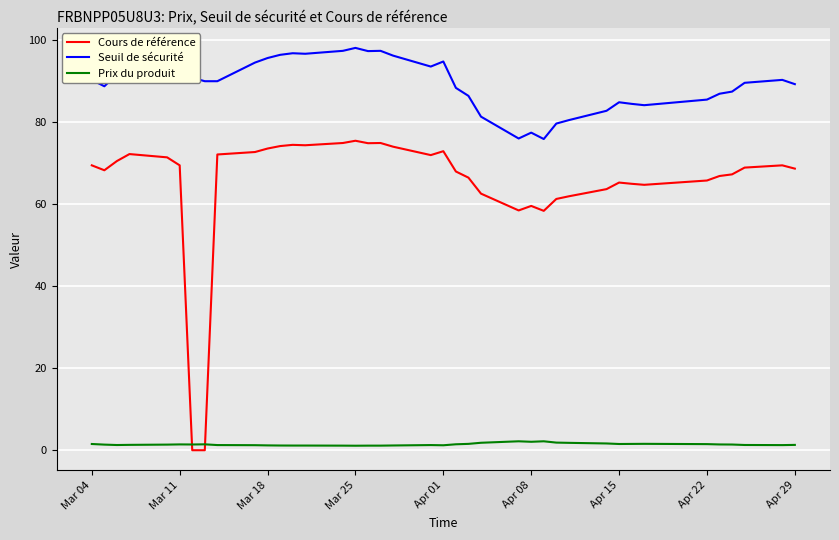

Rank the series by their maximum value, from highest to lowest.

Seuil de sécurité, Cours de référence, Prix du produit